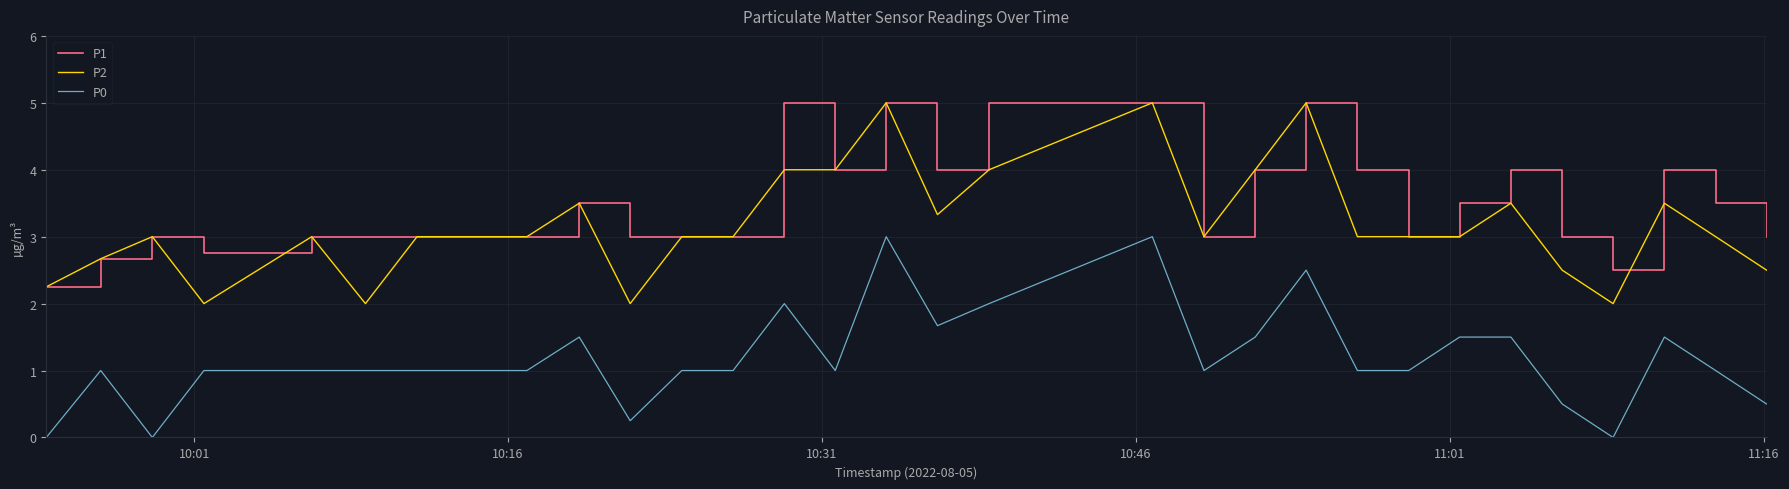

What is the difference between the maximum and minimum values in the P2 series?

3.0